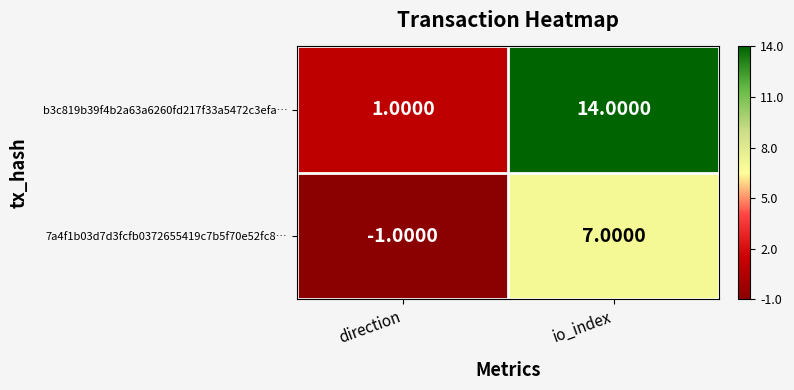

At which label is 7a4f1b03d7d3fcfb0372655419c7b5f70e52fc8… closest to 3?

direction